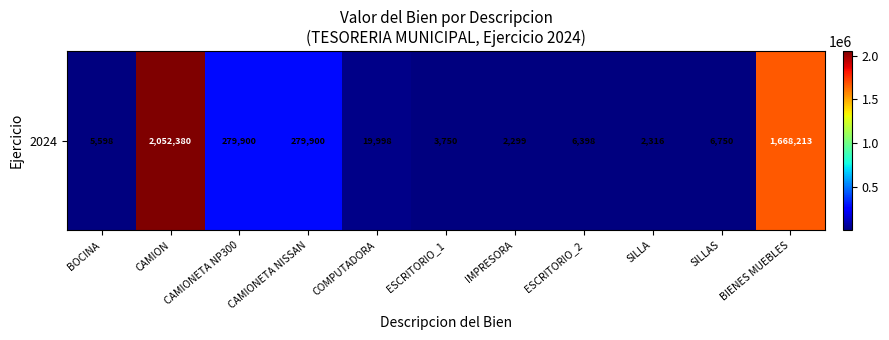

What is the sum of the values at ESCRITORIO_1 and COMPUTADORA?

23748.0